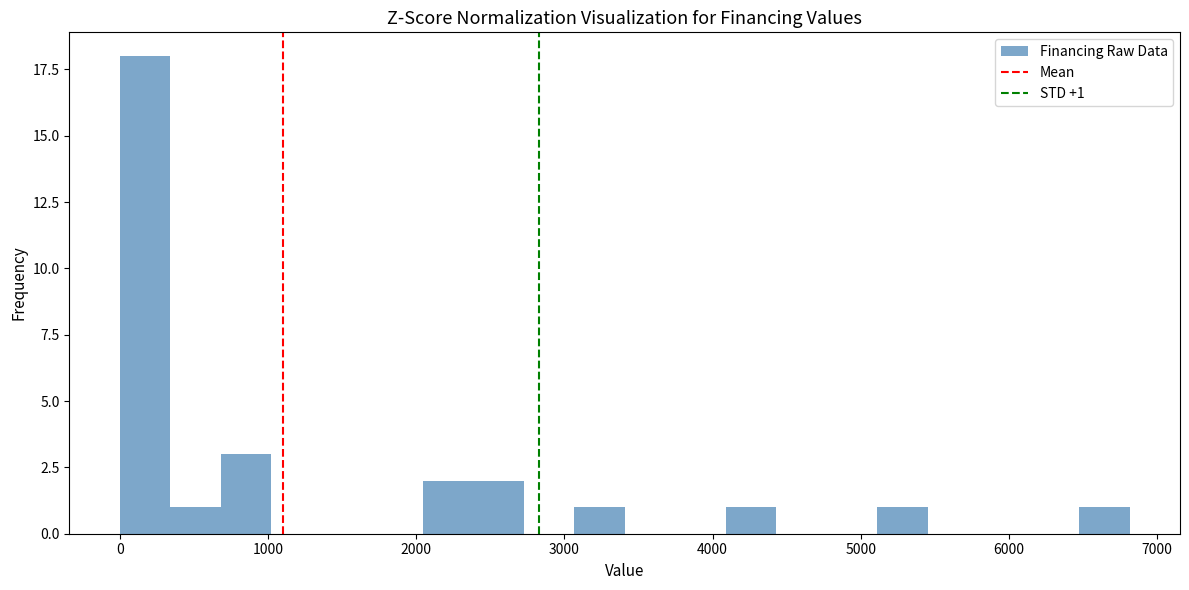

Around what value on the x-axis is the tallest bar? Give the approximate position of its centre, as read against the axis.

200